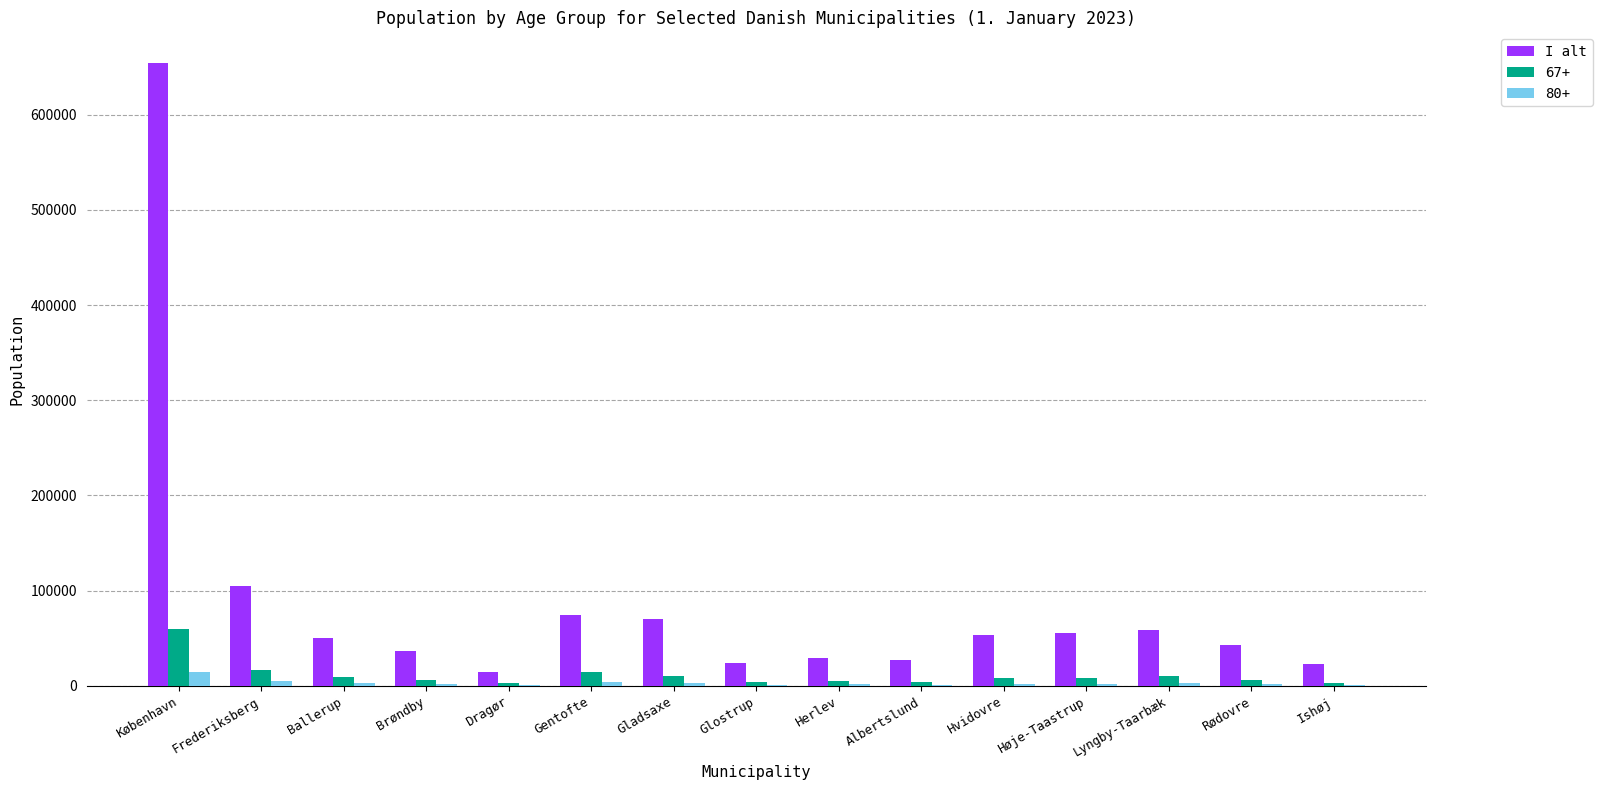

True or false: 67+ has a value of 30448 at København.

False